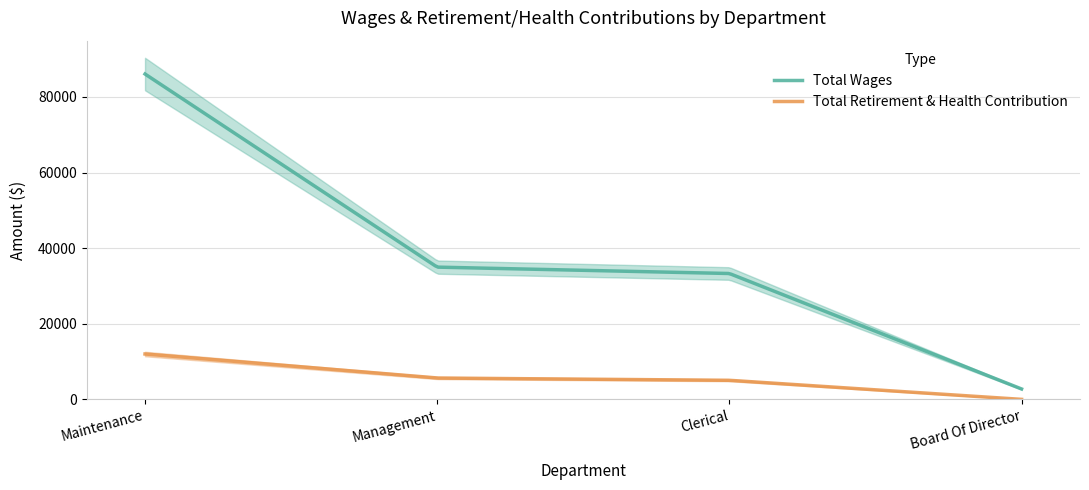

Rank the categories by Total Retirement & Health Contribution value from lowest to highest.

Board Of Director, Clerical, Management, Maintenance